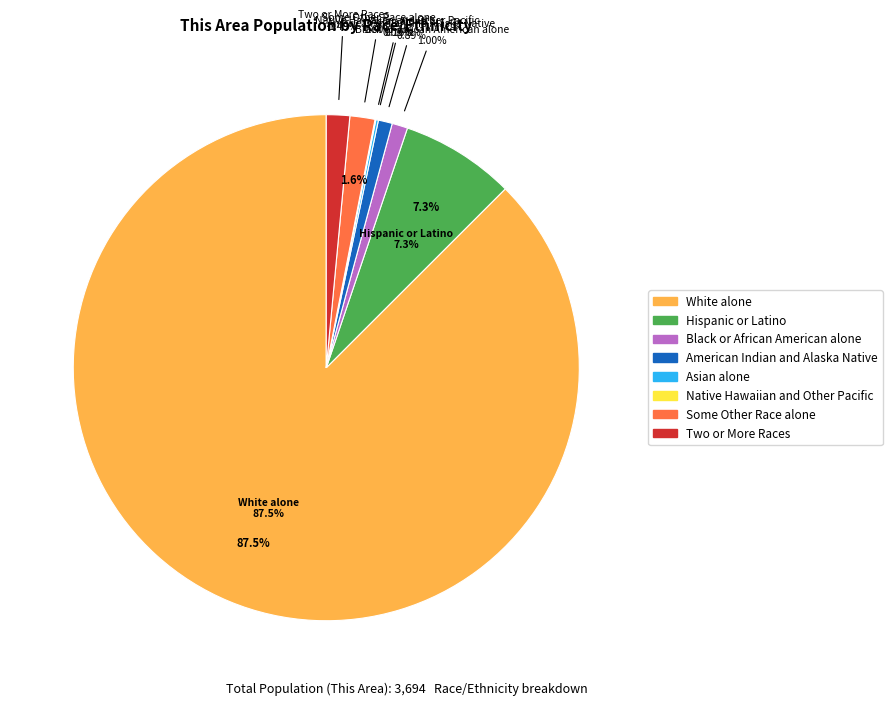

Rank the categories by value from lowest to highest.

Native Hawaiian and Other Pacific, Asian alone, American Indian and Alaska Native, Black or African American alone, Two or More Races, Some Other Race alone, Hispanic or Latino, White alone